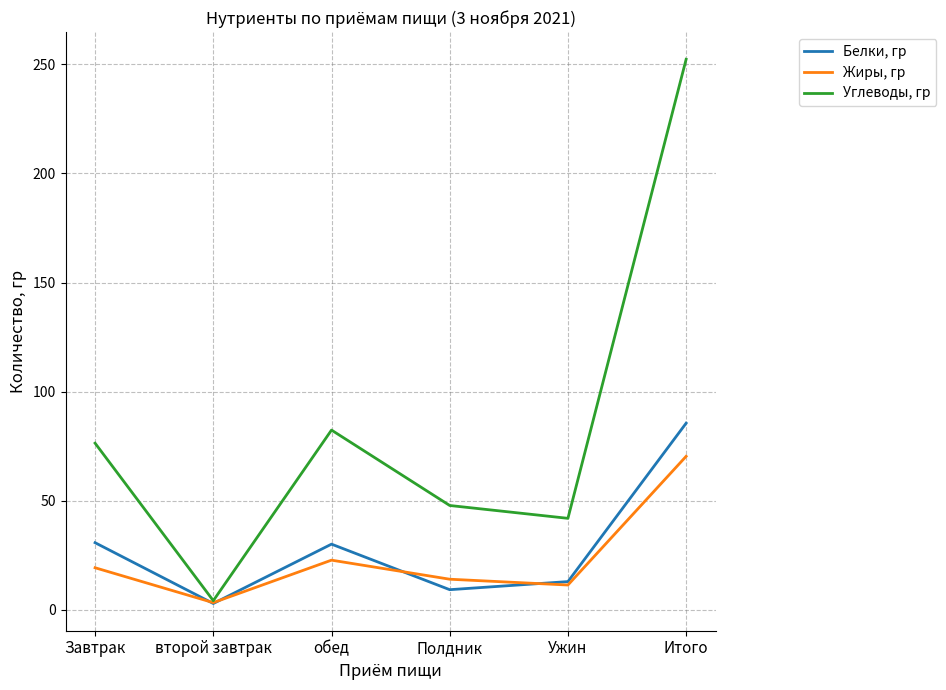

The value of Белки, гр at Завтрак is 30.7. True or false?

True